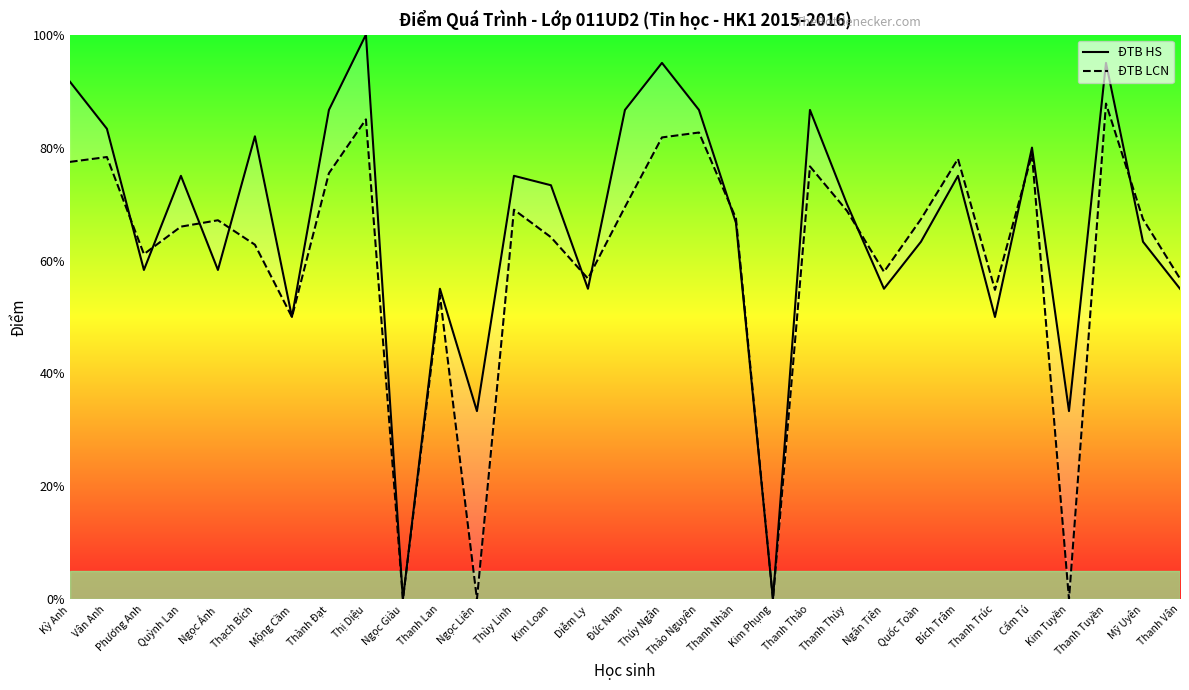

How many series are shown in this chart?

2